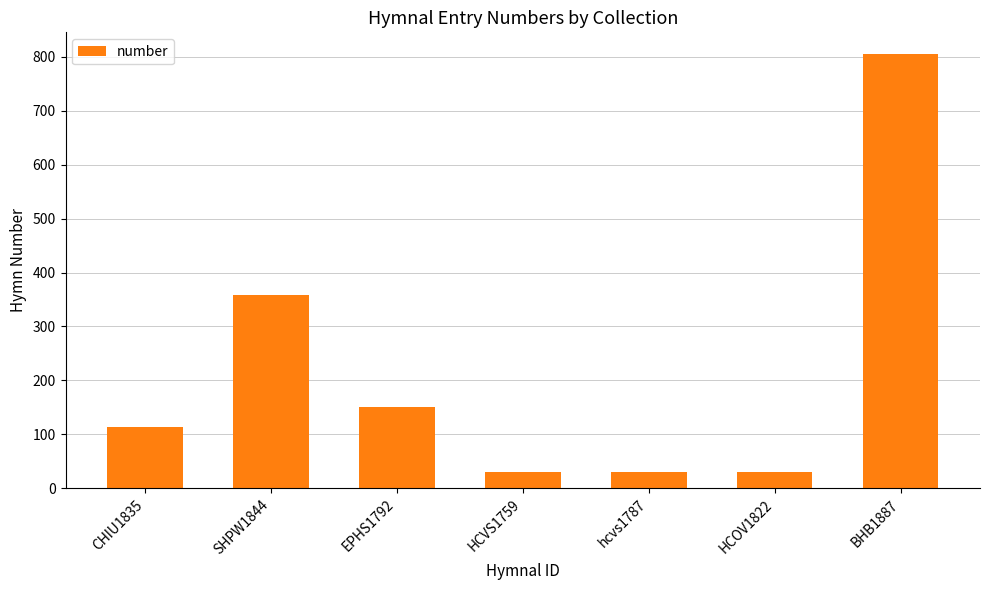

What is the label of the 6th bar from the left?

HCOV1822